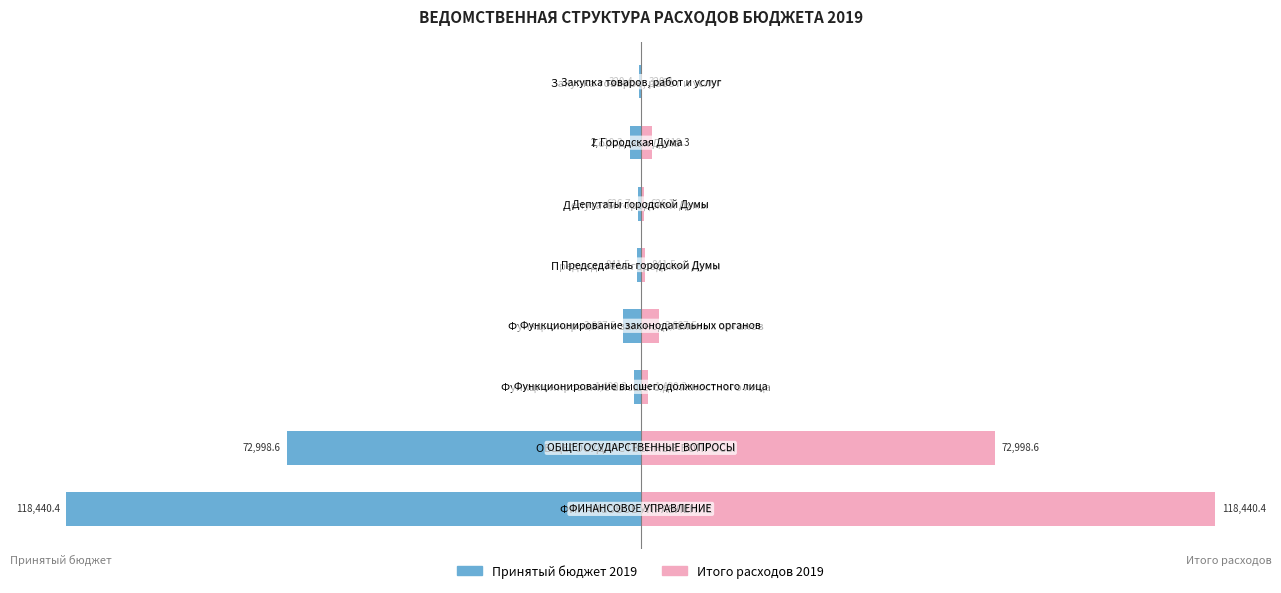

What is the difference between the second highest and minimum values in the Итого расходов 2019 series?

72678.2